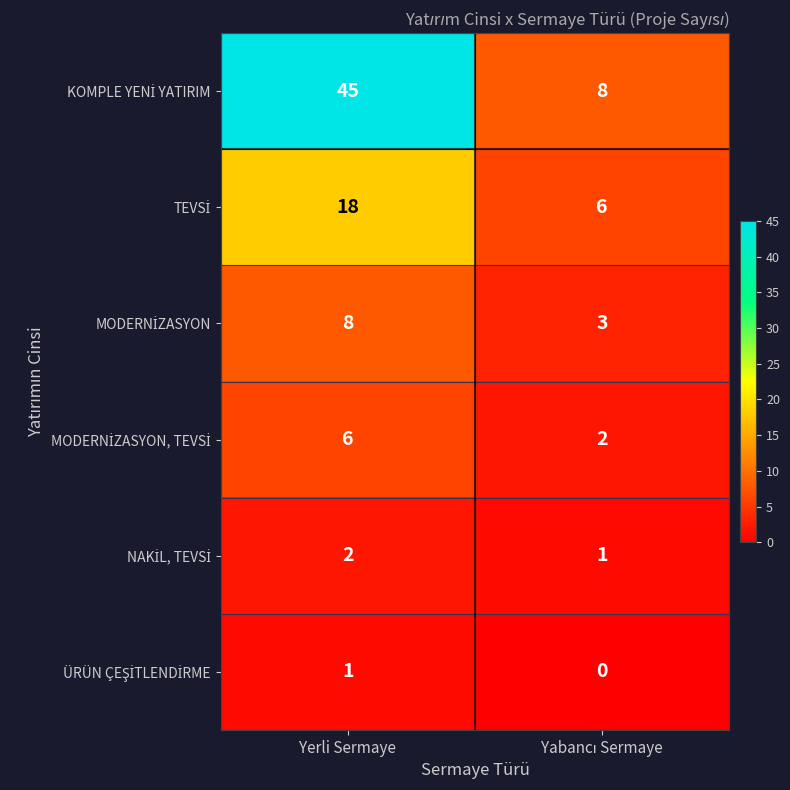

What is the spread (max minus min) of values at Yerli Sermaye?

44